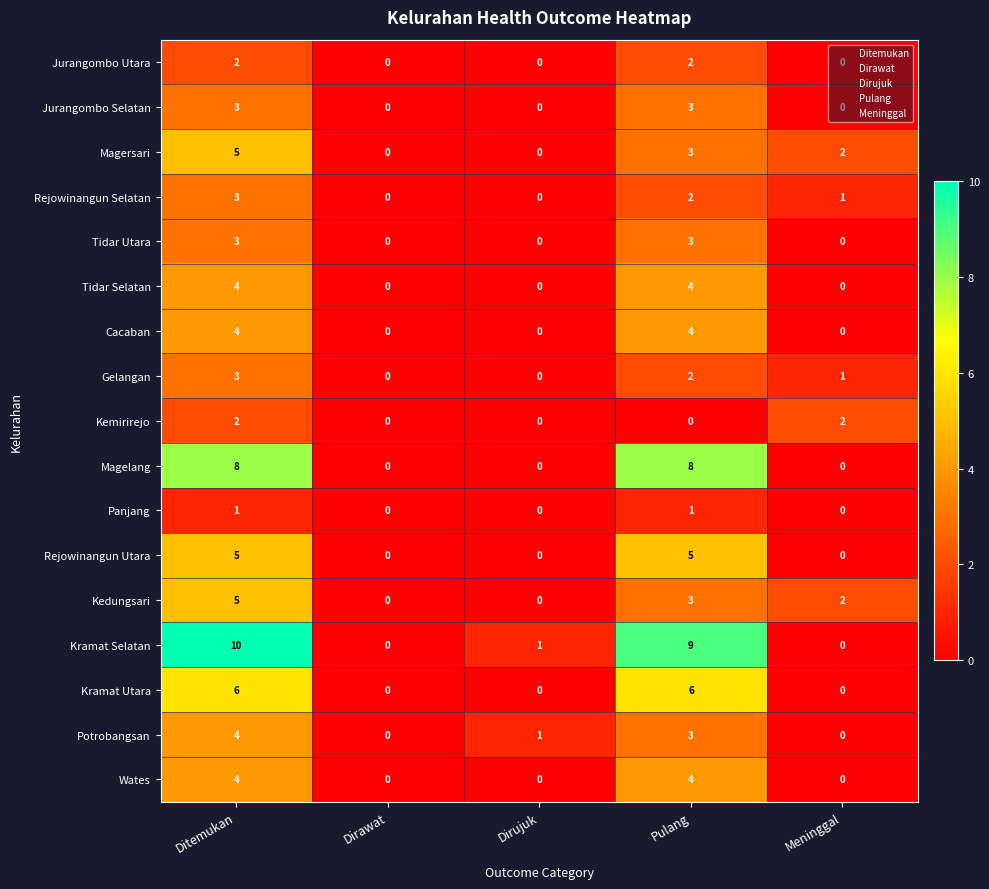

Which series has the largest total across all categories?

Kramat Selatan